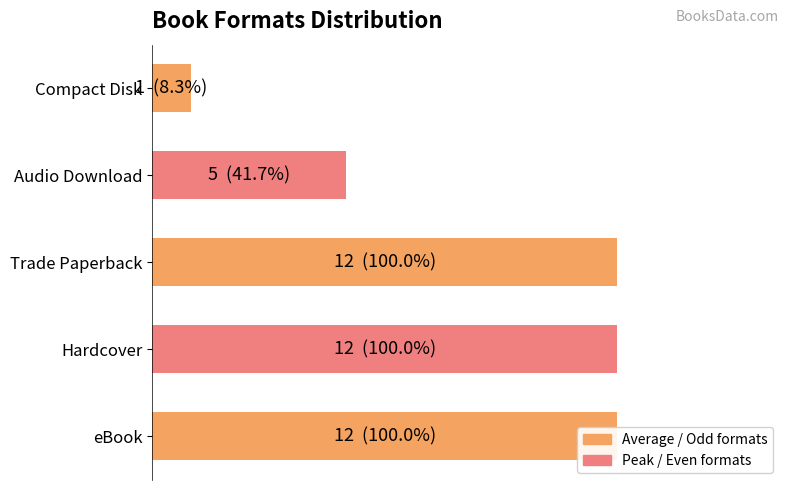

Does the chart contain any negative values?

No